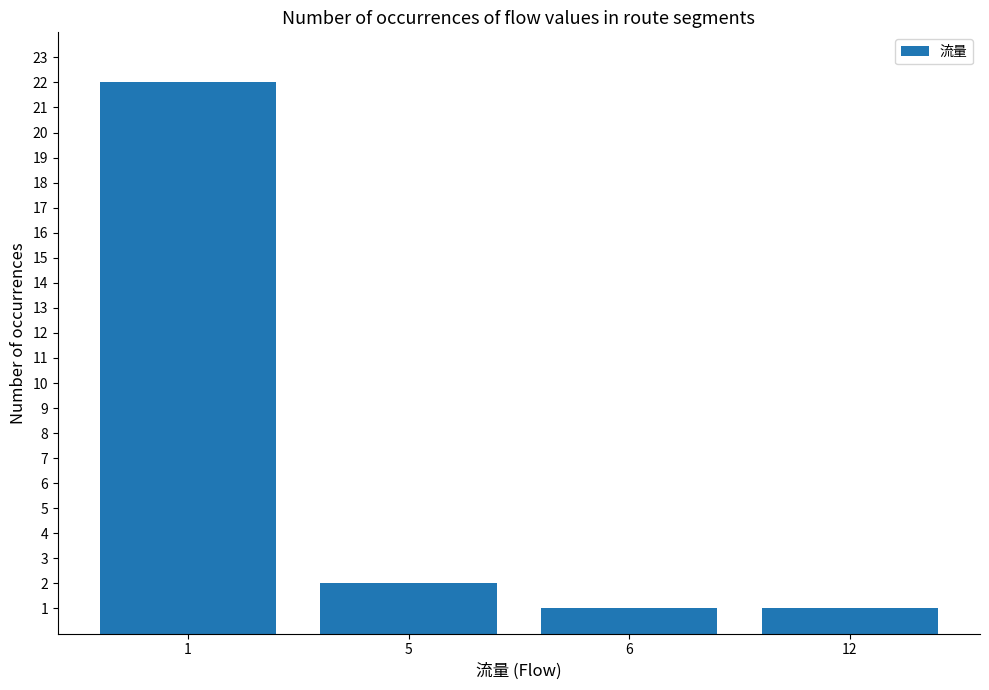

Does the chart contain any negative values?

No